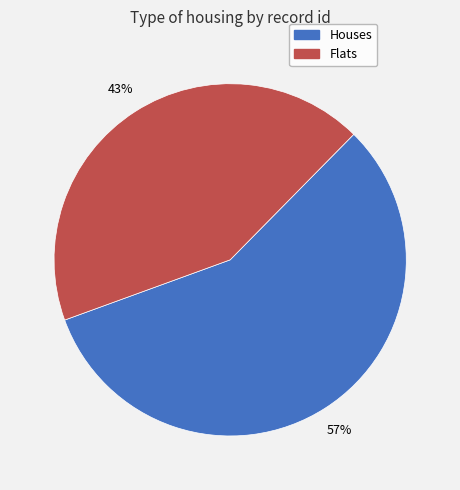

To the nearest percent, what is the average slice percentage?

50%